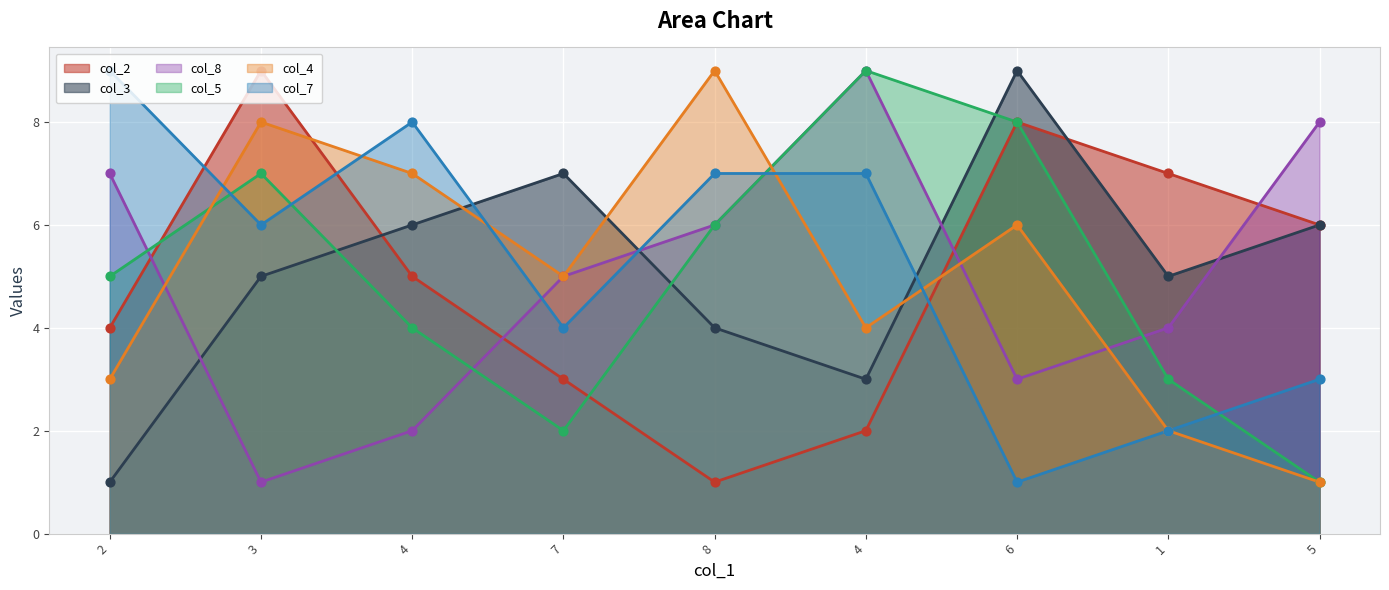

What is the total value across all series at 1?

23